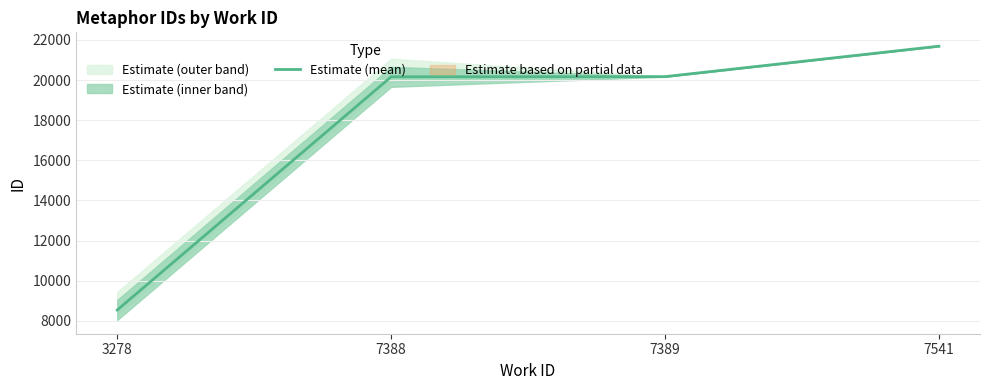

What is the difference between the second highest and minimum values?

11630.0